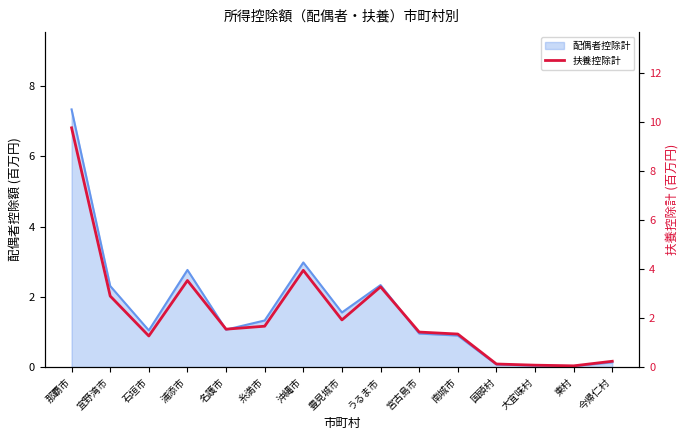

The chart shows a value of 3.5 at 浦添市. True or false?

True